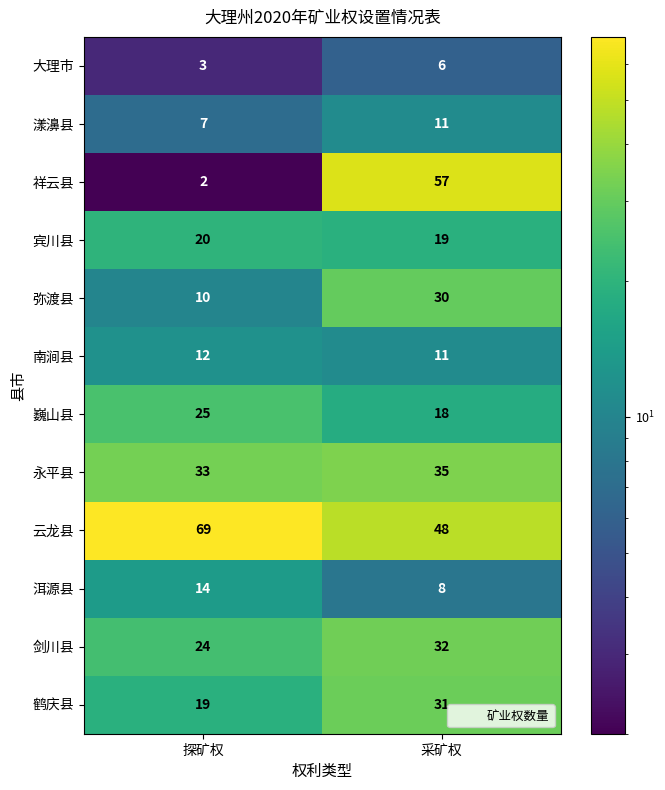

Read the 宾川县 value at 采矿权.

19